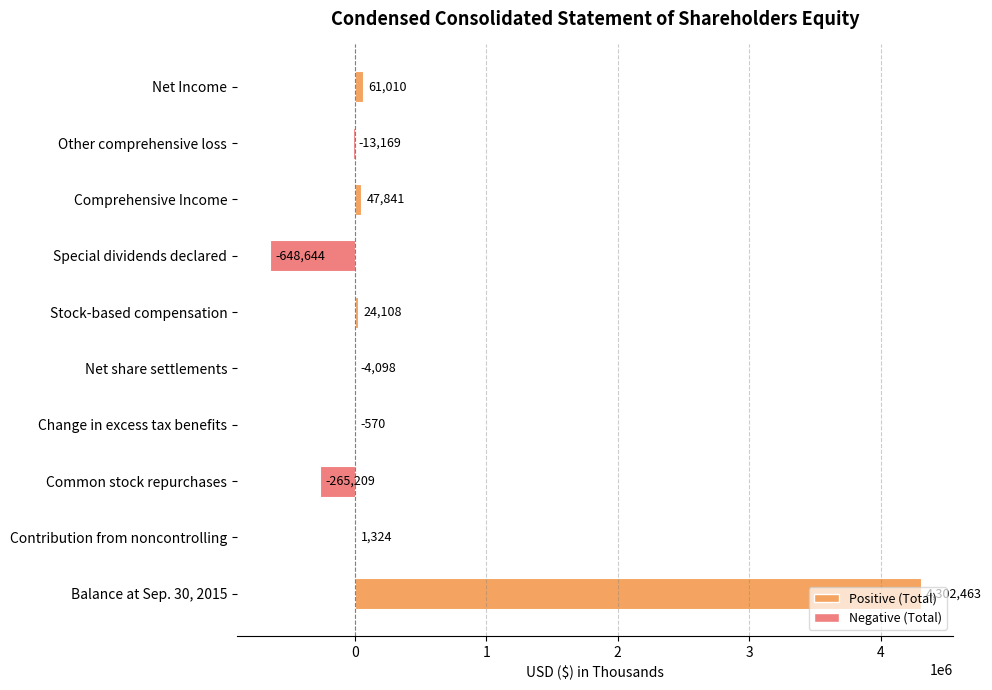

What is the sum of all values?

3505056